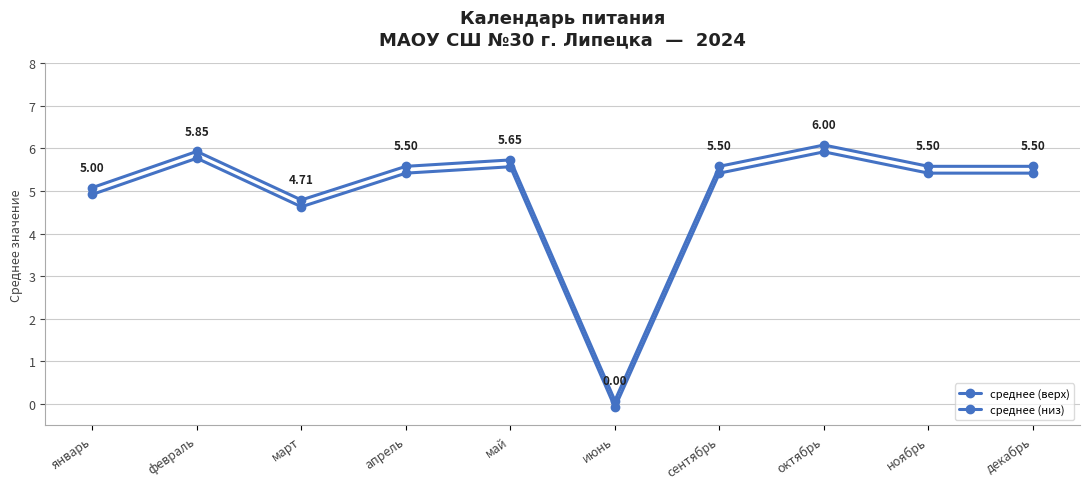

How many interior local peaks does the среднее (низ) series have?

3